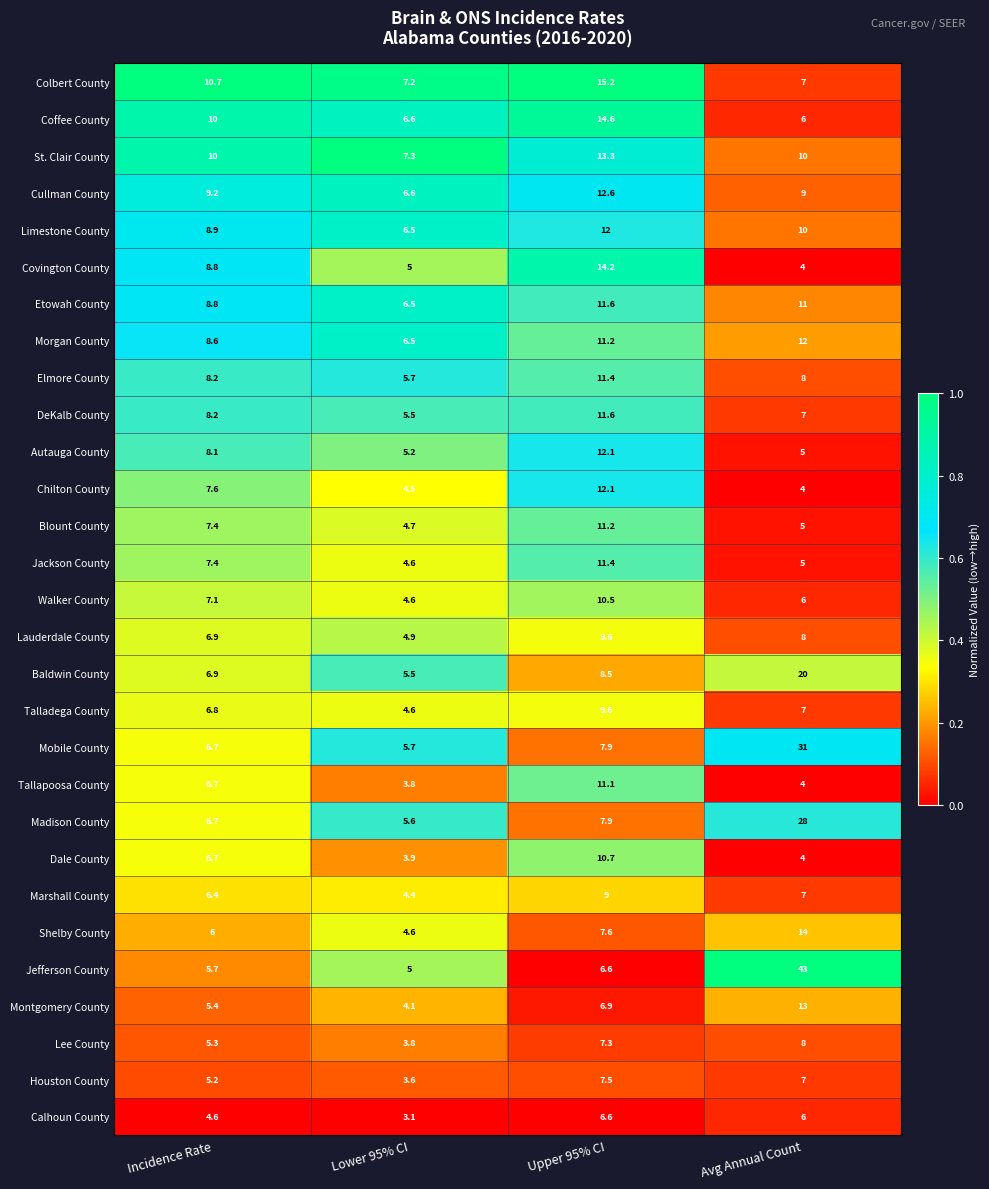

Where does the Tallapoosa County series first go above 6?

Incidence Rate